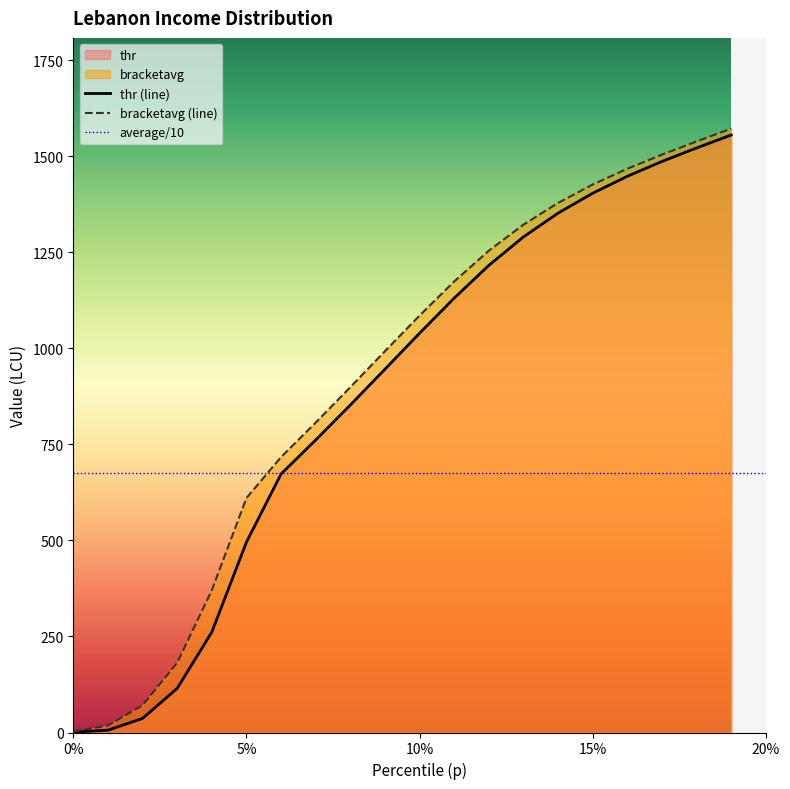

Reading left to right, extract all data points from this chart.

thr: 1.1	6.0	36.6	114.9	261.3	495.6	673.2	761.6	852.7	946.0	1039.7	1131.1	1216.4	1290.5	1352.4	1404.2	1448.4	1487.0	1522.1	1555.8
bracketavg: 2.4	18.2	70.9	181.6	370.3	610.5	717.2	806.9	899.2	992.9	1085.7	1174.5	1254.6	1322.4	1379.1	1426.9	1468.0	1504.7	1539.0	1572.8